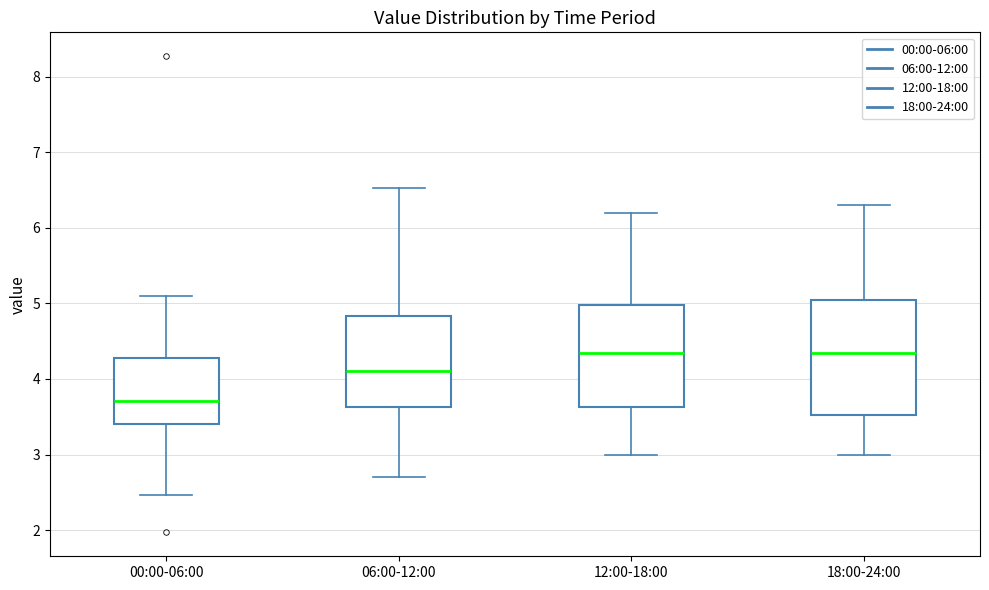

Which box is the tallest, from its lower edge to its upper edge?

18:00-24:00